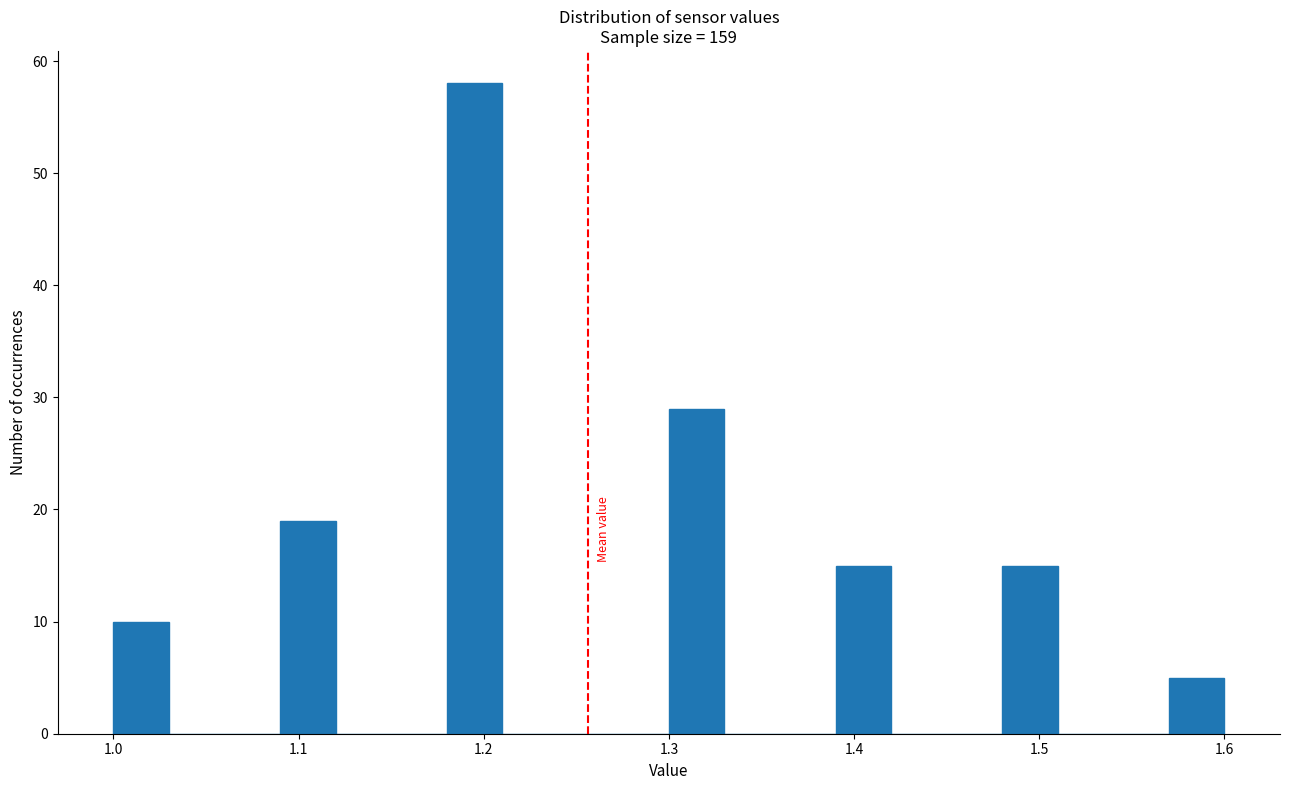

Read against the x-axis, roughly where is the centre of the tallest bar?

1.20